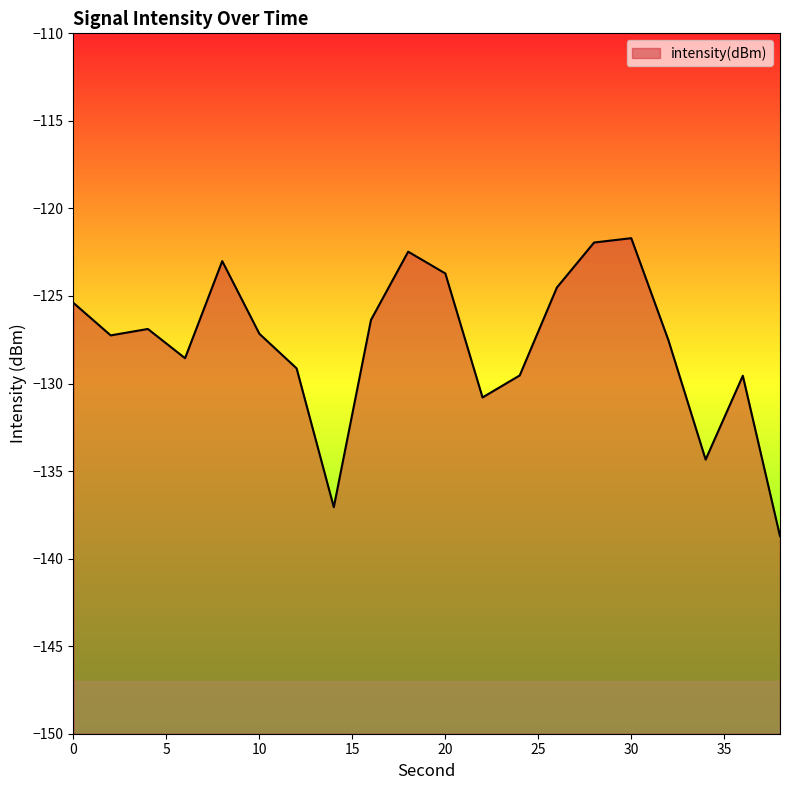

What is the change in value from 8 to 26?

-1.5